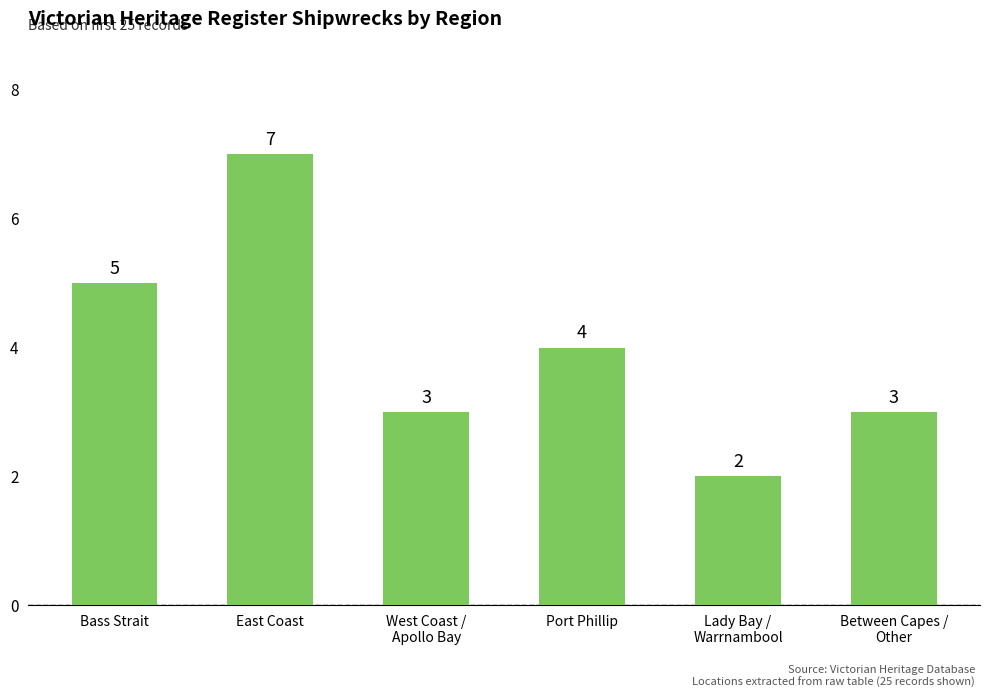

What is the difference between the maximum and second lowest values?

4